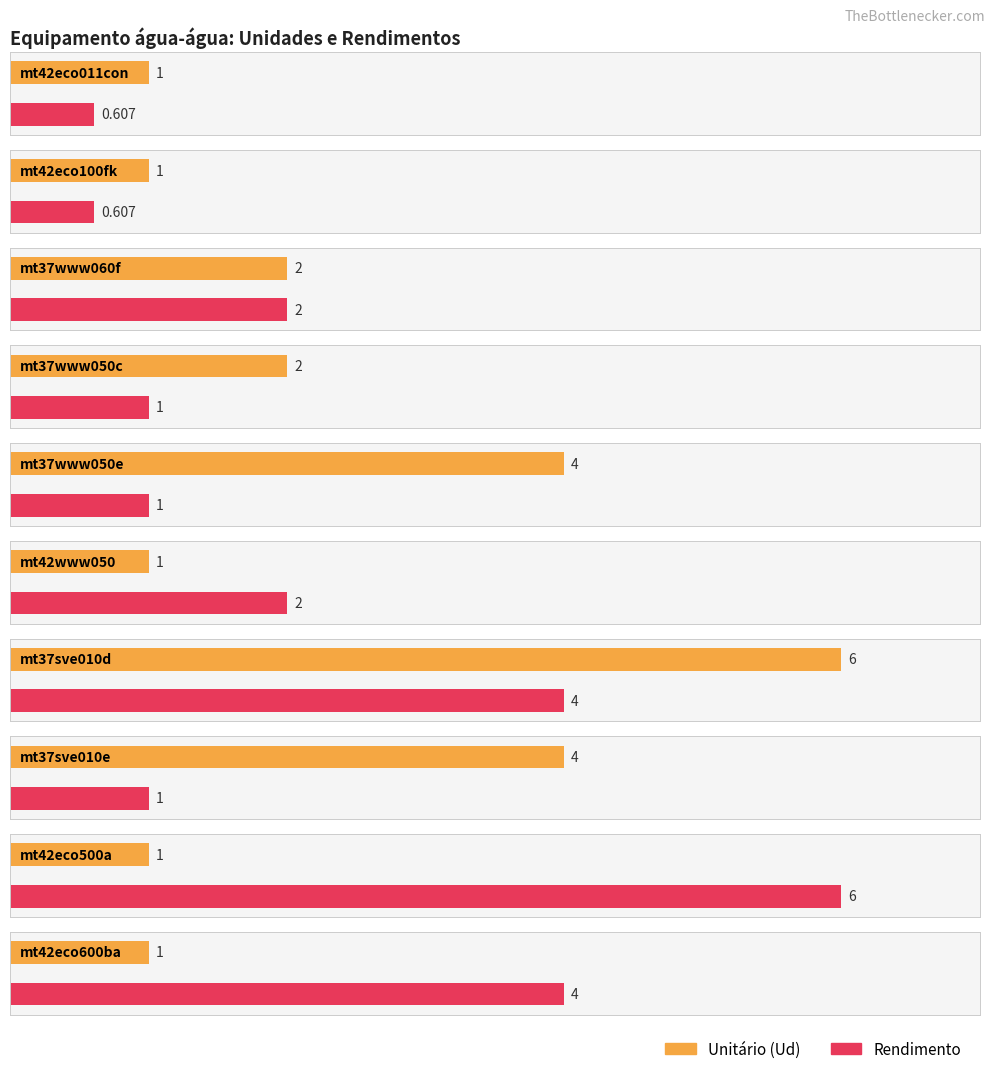

Is the value of Rendimento at mt42www050 greater than the value of Average utilization at mt37sve010d?

No